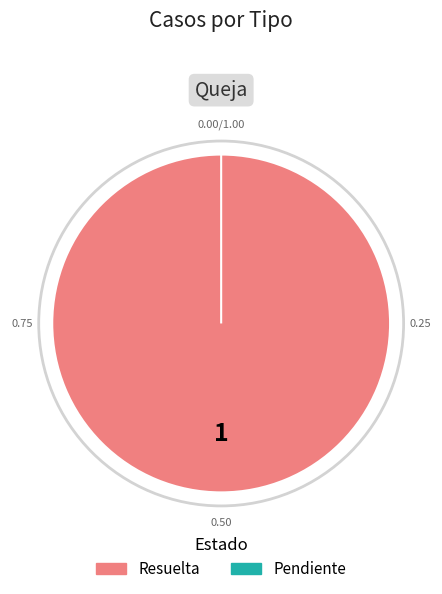

What is the majority slice?

Queja